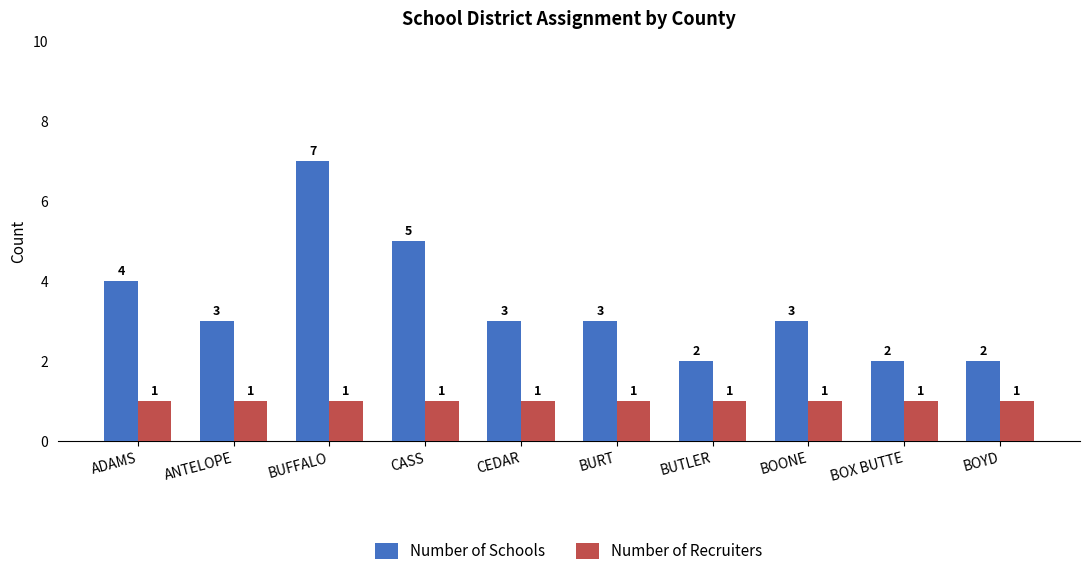

How many series are shown in this chart?

2